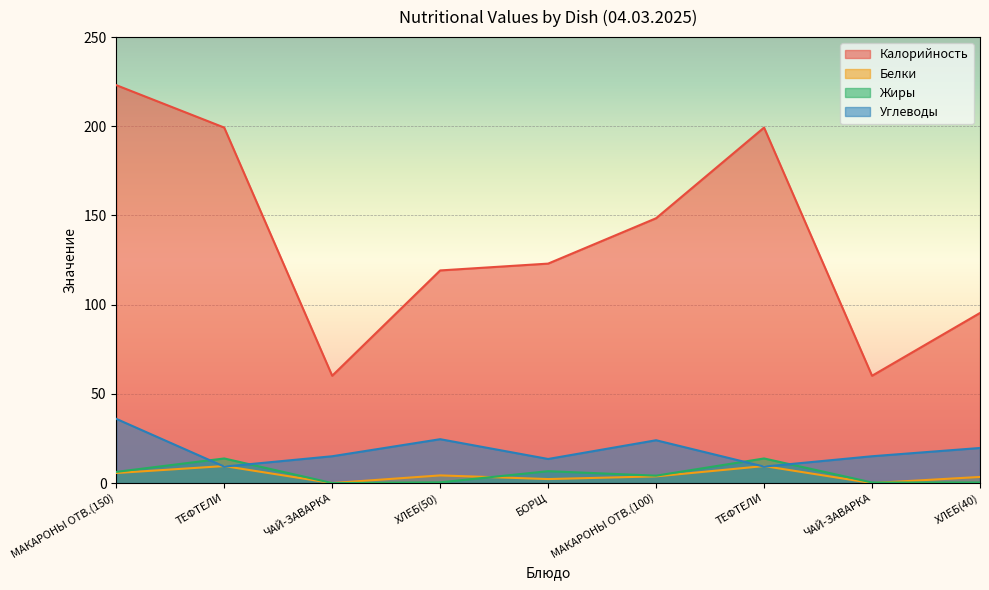

Which category has the lowest value across all series?

ЧАЙ-ЗАВАРКА